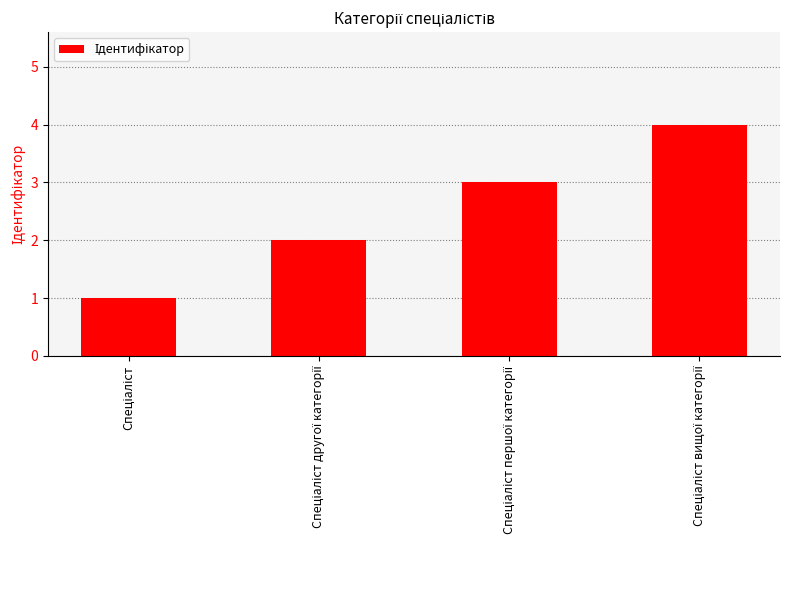

What is the sum of all values?

10